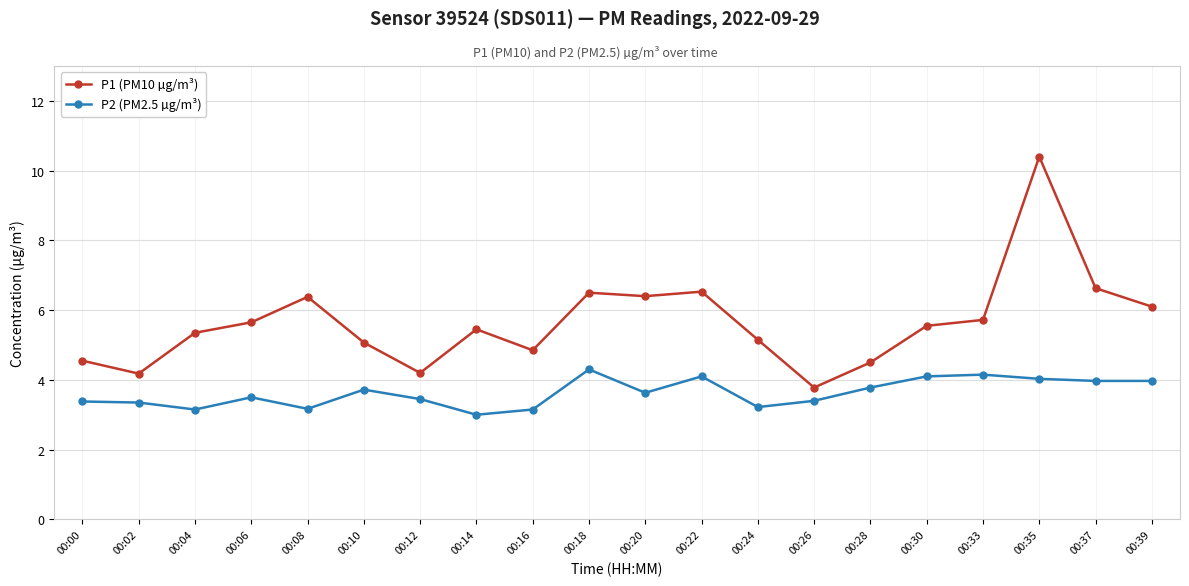

How many distinct data groups are displayed?

2